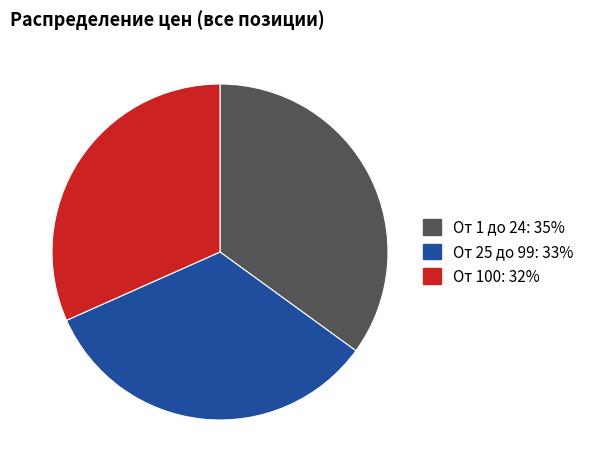

How many slices are in this pie chart?

3